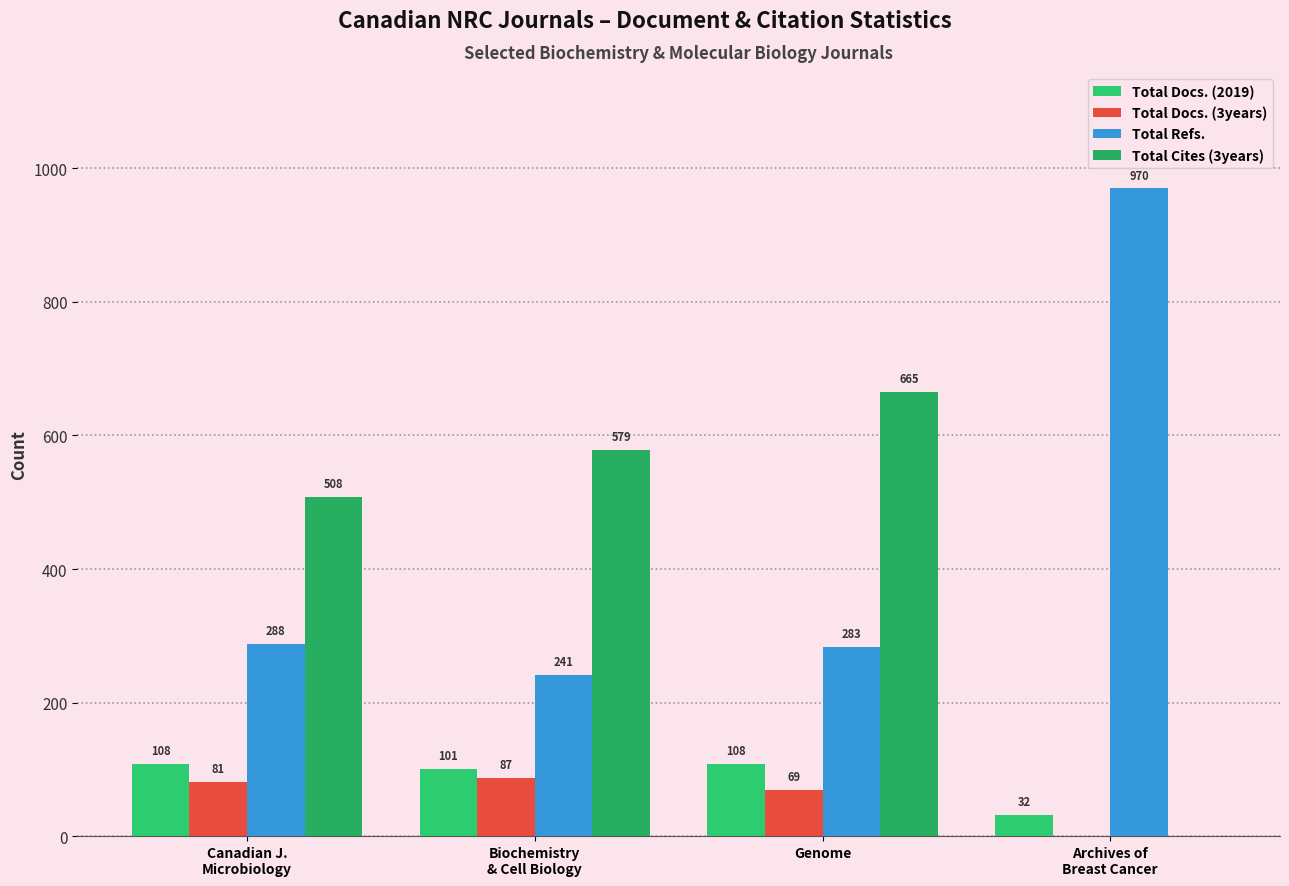

What is the sum of all Total Docs. (3years) values?

237